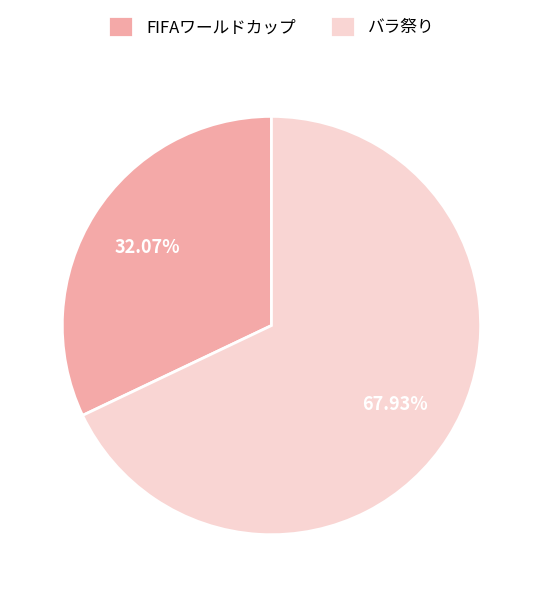

To the nearest percent, what percentage of the pie is FIFAワールドカップ?

32%